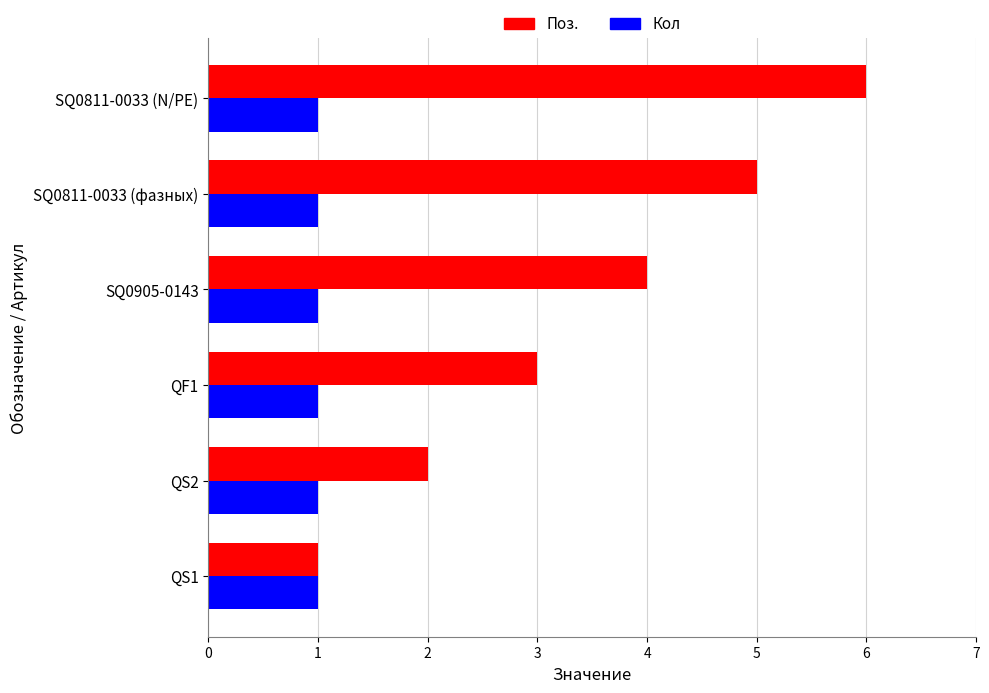

Between QS2 and SQ0905-0143, which series saw the biggest shift?

Поз.